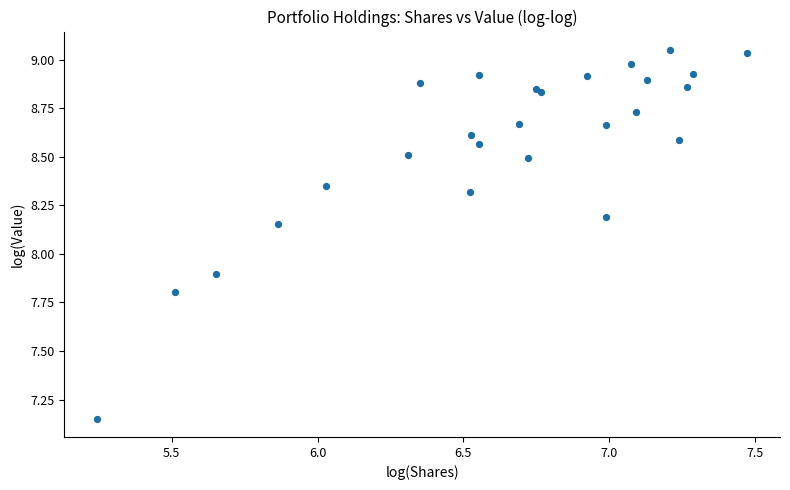

What Y value in the scatter plot is closest to 8?

7.9